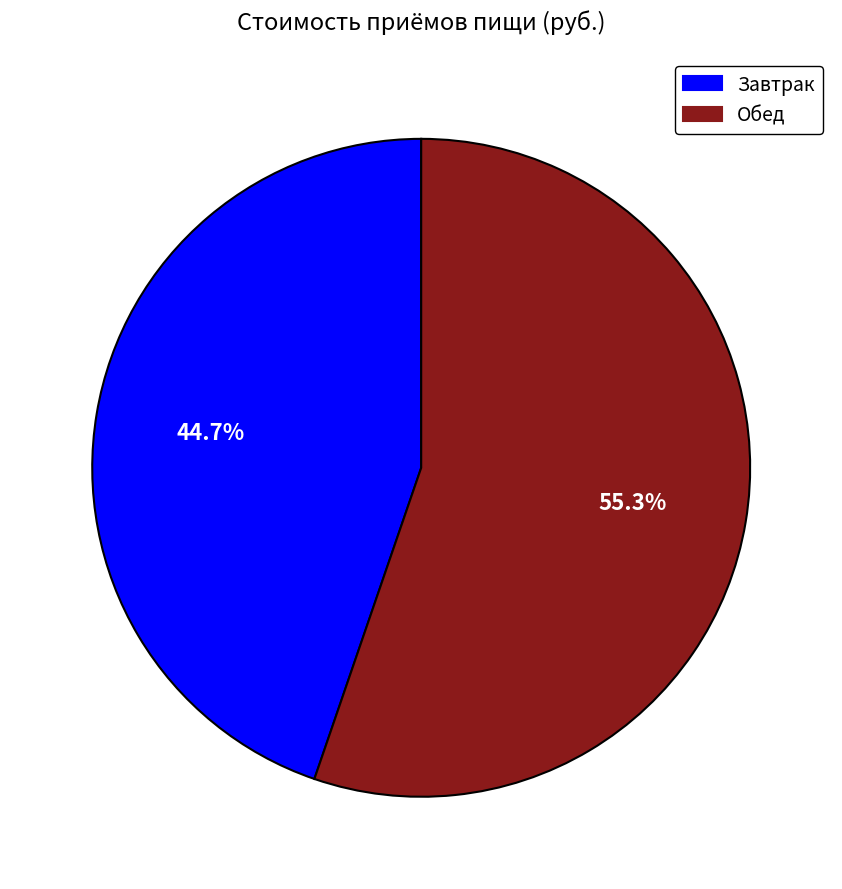

Does any single category account for the majority?

Yes